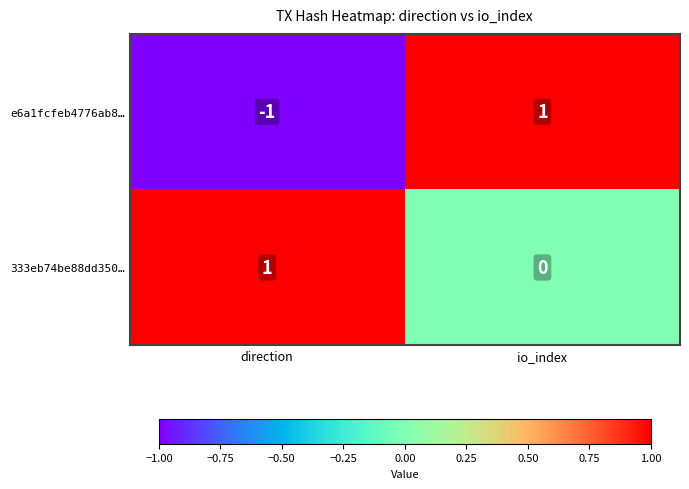

True or false: e6a1fcfeb4776ab8… has a value of -1 at direction.

True